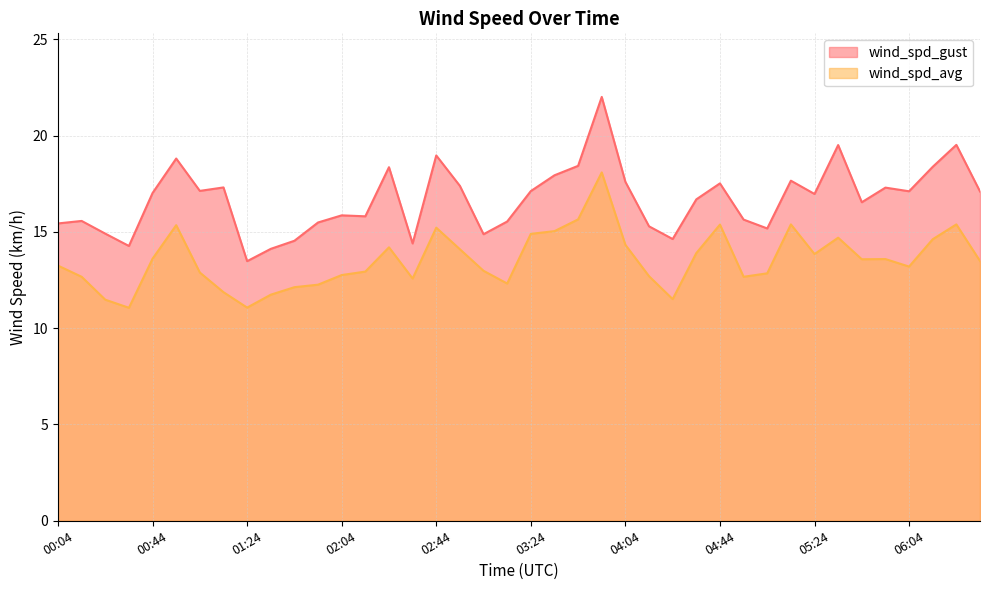

What are all the series names shown in the legend?

wind_spd_gust, wind_spd_avg